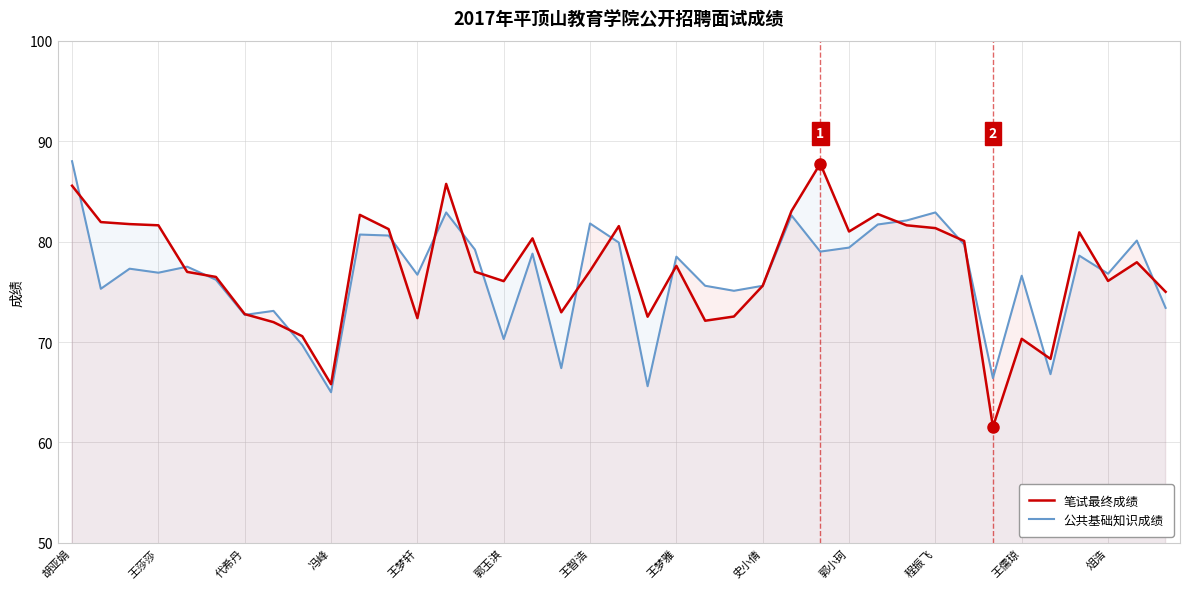

How many lines are shown in the chart?

2